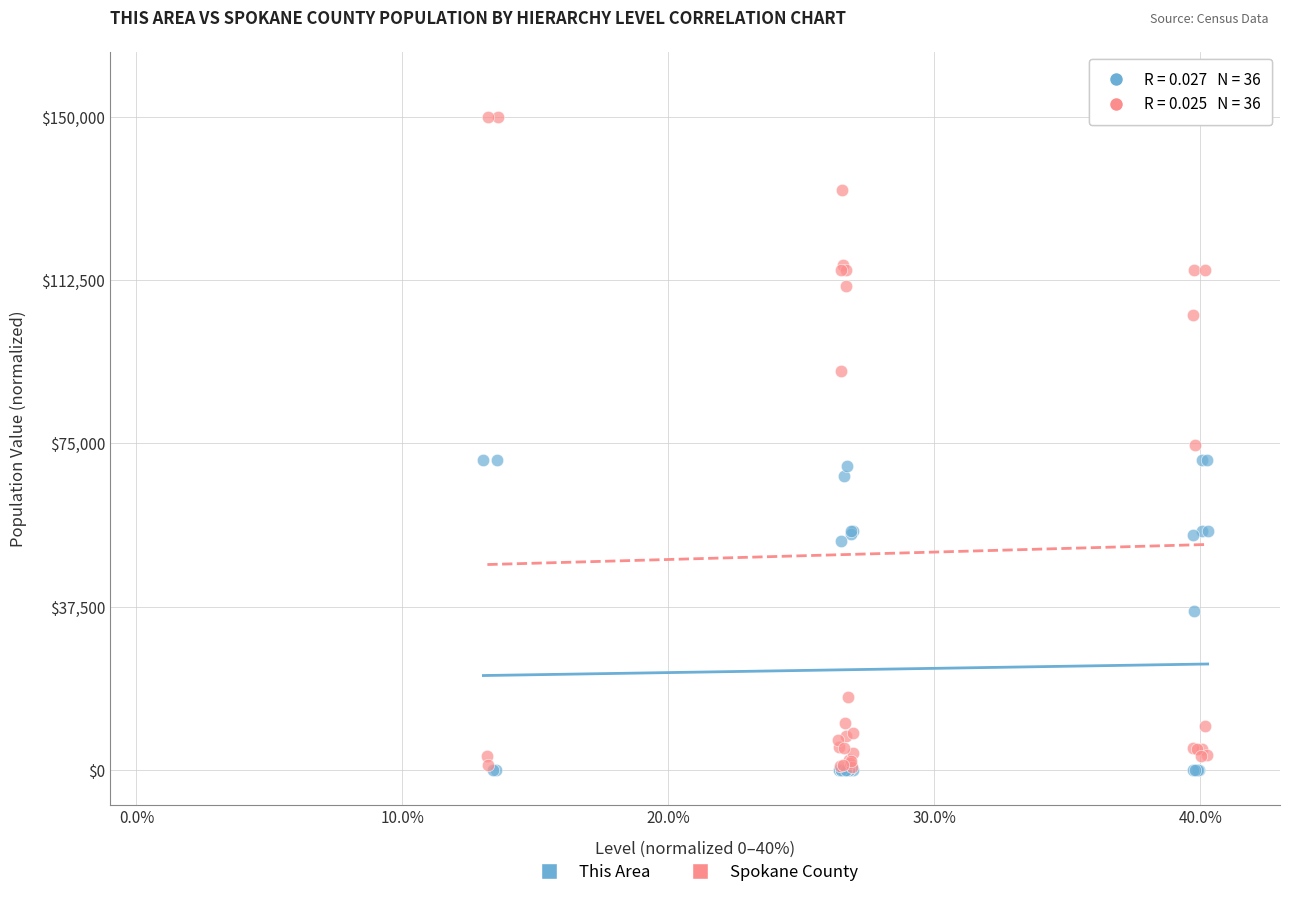

Which series contains the highest Y value?

Spokane County